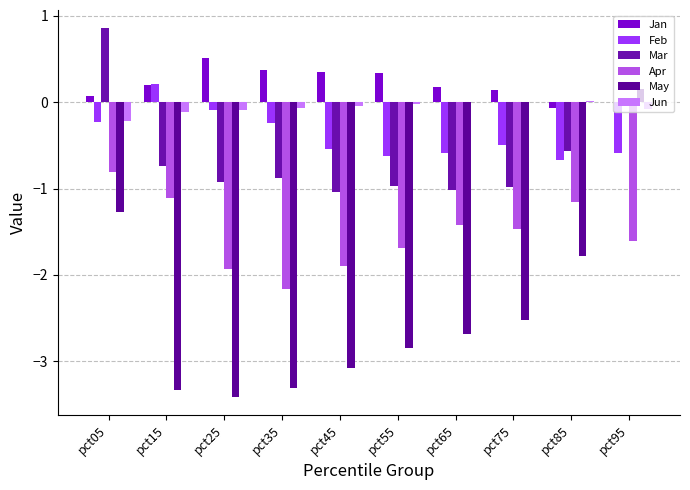

How many groups of bars are there?

10